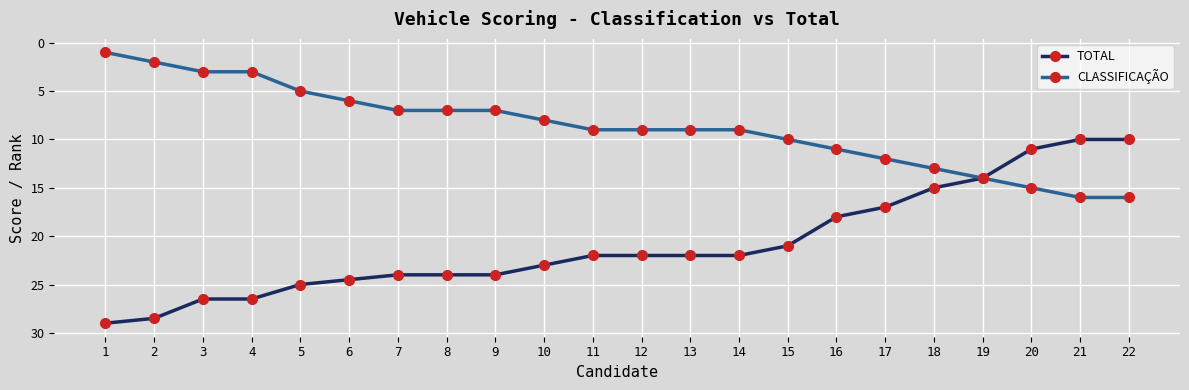

What is the difference between the CLASSIFICAÇÃO values at 14 and 6?

3.0